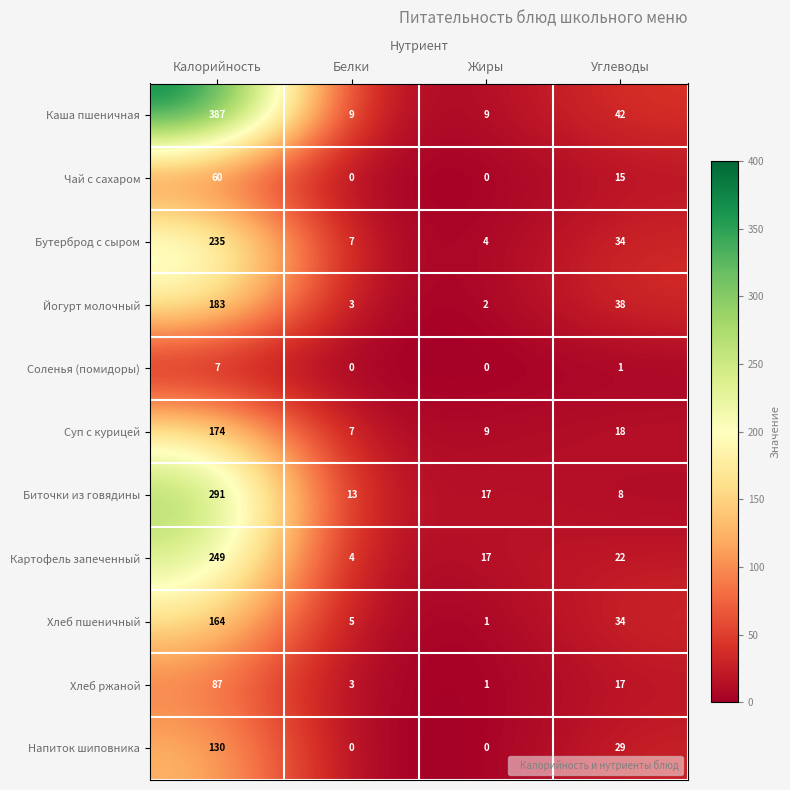

At which label does Чай с сахаром reach its peak?

Калорийность